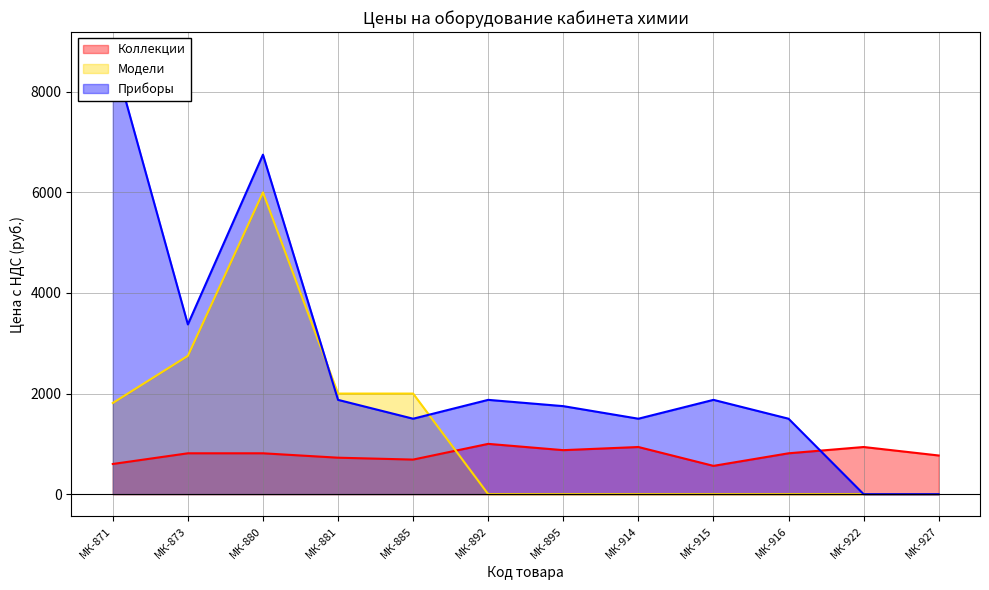

Which series changed the most between МК-885 and МК-927?

Модели